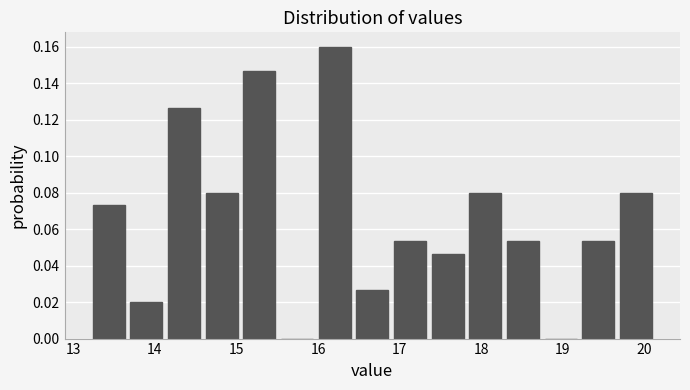

Reading left to right, transcribe this chart: for each bar, give the range it covers on the x-axis and its height. Neither the bar edges nor the heights are printed on the chart, so give them approximately, as read against the axes.

13.2 to 13.7: 0.074
13.7 to 14.1: 0.020
14.1 to 14.6: 0.126
14.6 to 15.0: 0.080
15.0 to 15.5: 0.146
15.5 to 16.0: 0
16.0 to 16.4: 0.160
16.4 to 16.9: 0.026
16.9 to 17.4: 0.054
17.4 to 17.8: 0.046
17.8 to 18.3: 0.080
18.3 to 18.7: 0.054
18.7 to 19.2: 0
19.2 to 19.7: 0.054
19.7 to 20.1: 0.080